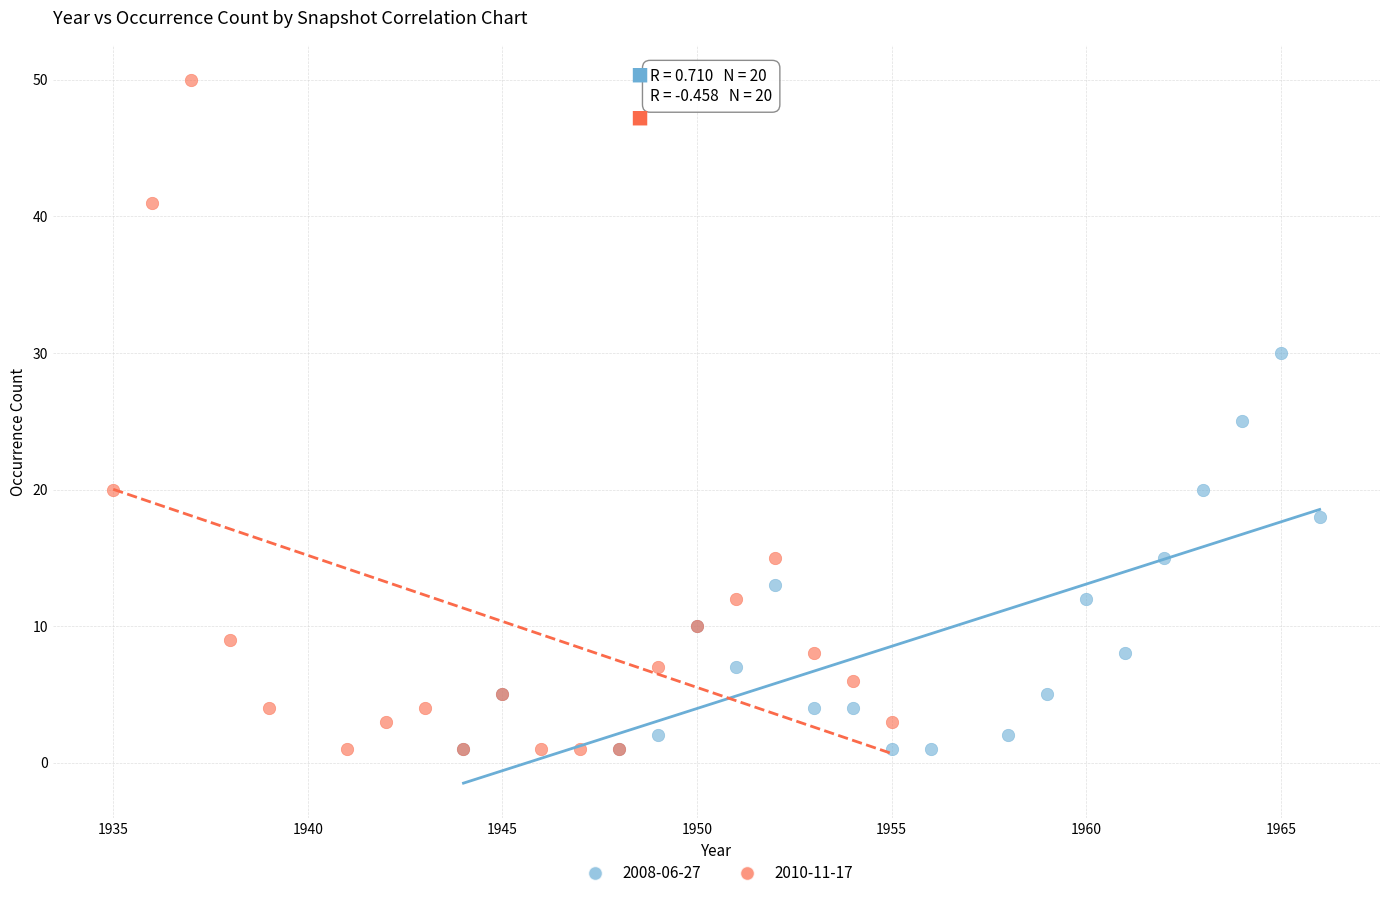

Which series contains the highest Y value?

2010-11-17